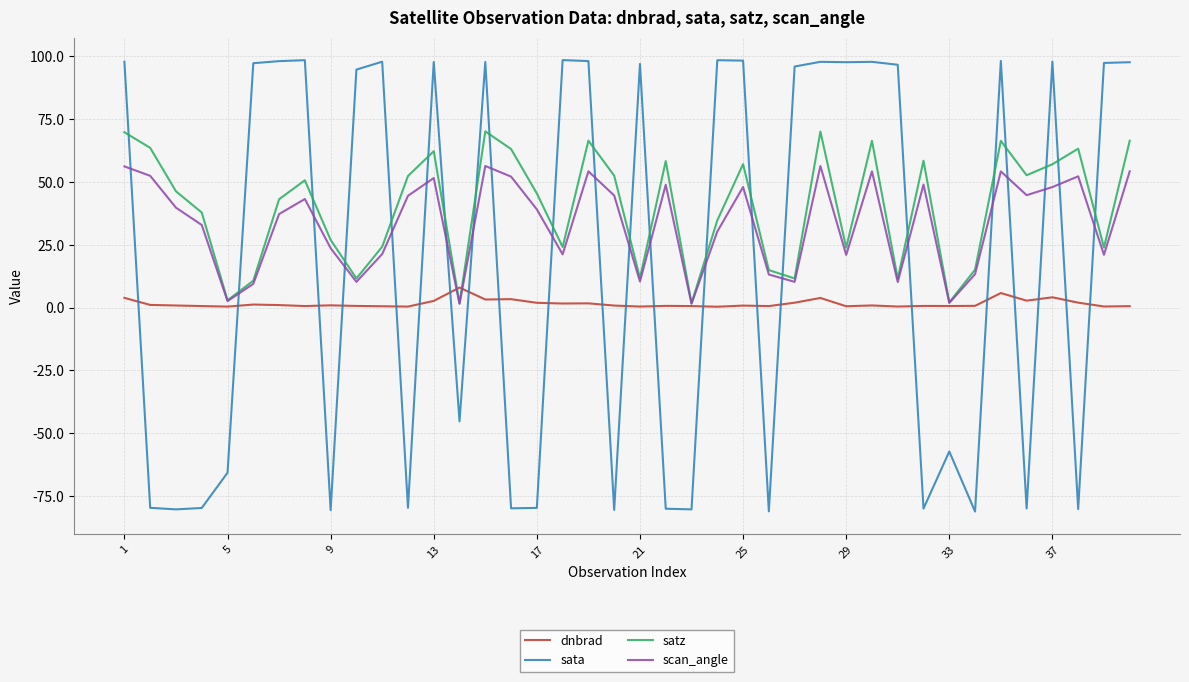

What is the smallest value displayed?

-81.1